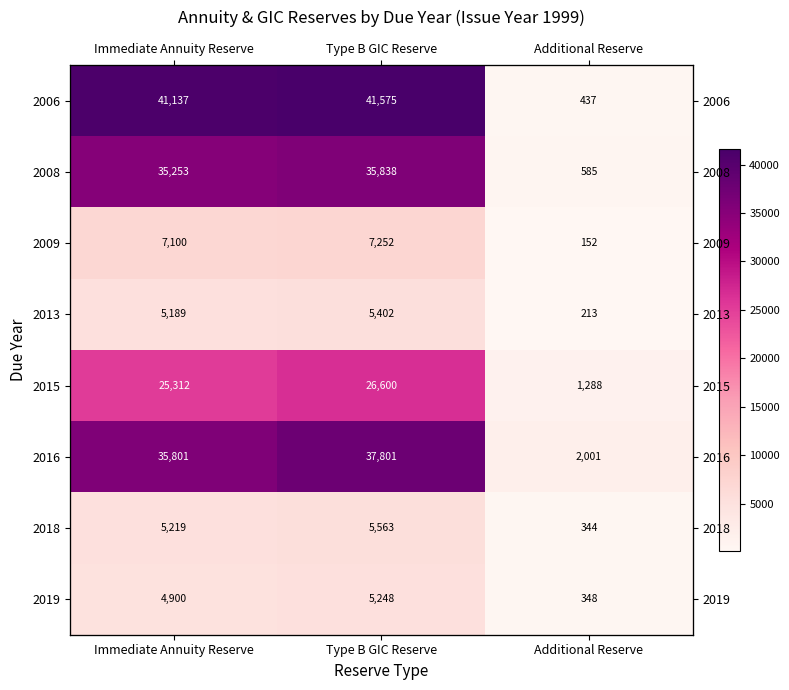

What is the difference between the maximum and minimum values in the 2008 series?

35253.0